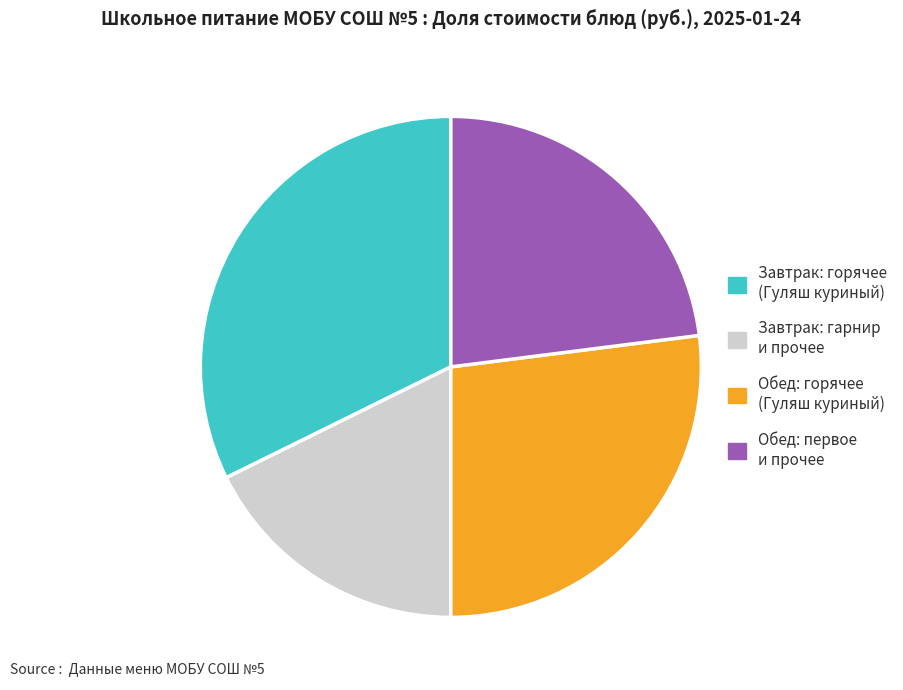

Is there a majority slice in this chart?

No